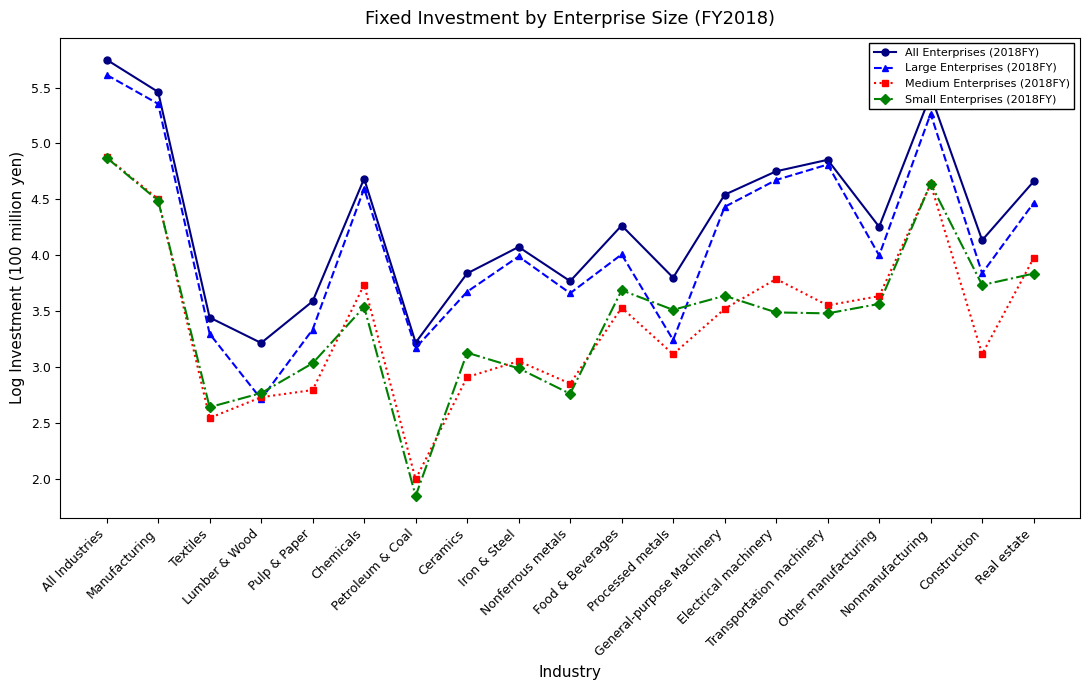

What is the highest value of the Large Enterprises (2018FY) series?

5.6